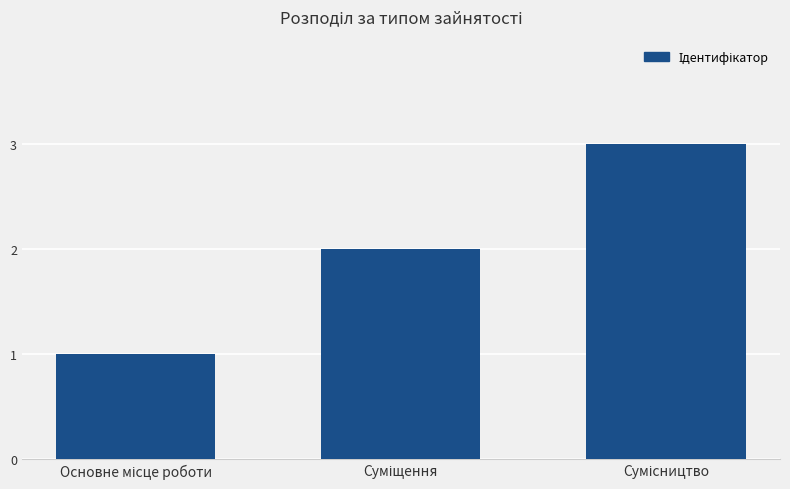

What is the greatest value displayed?

3